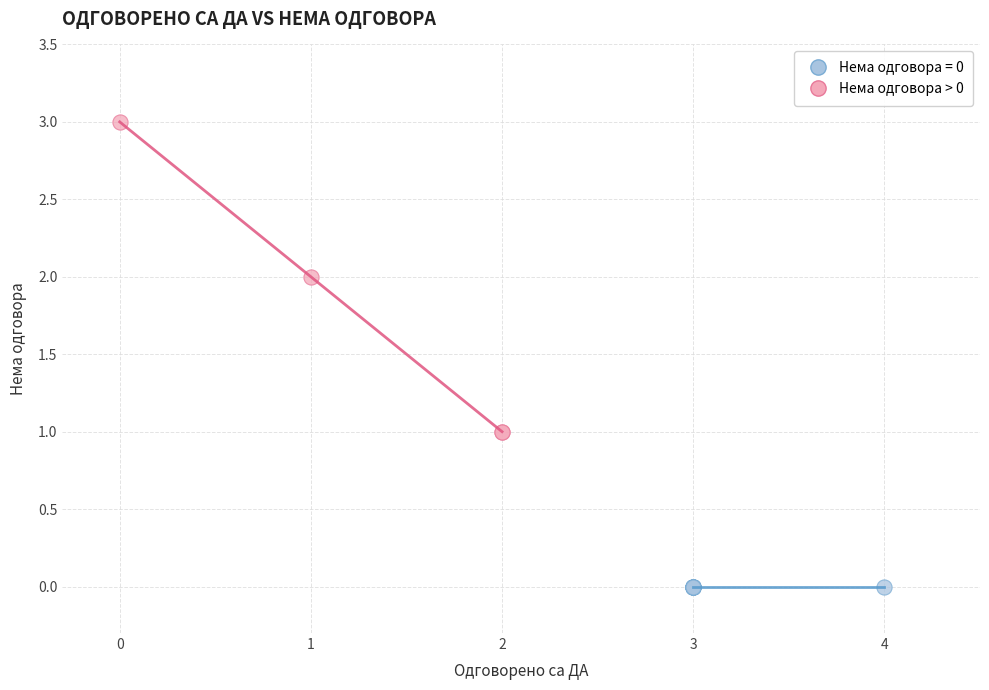

Which series reaches the minimum Y coordinate?

Нема одговора = 0